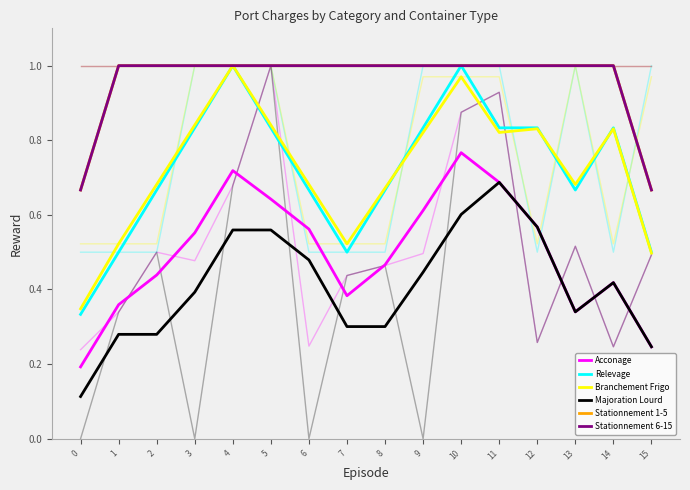

True or false: Stationnement 6-15 has a value of 1.1 at 15.

False